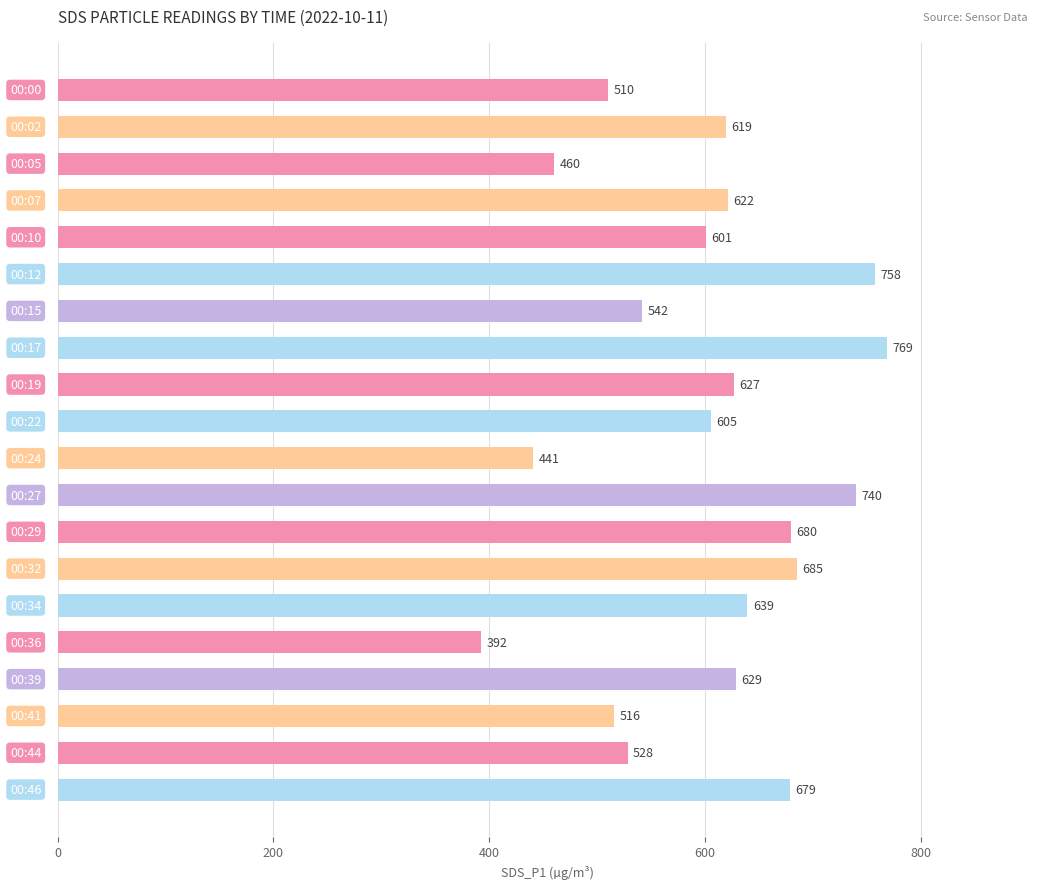

What is the value of the 13th bar from the top?

679.8